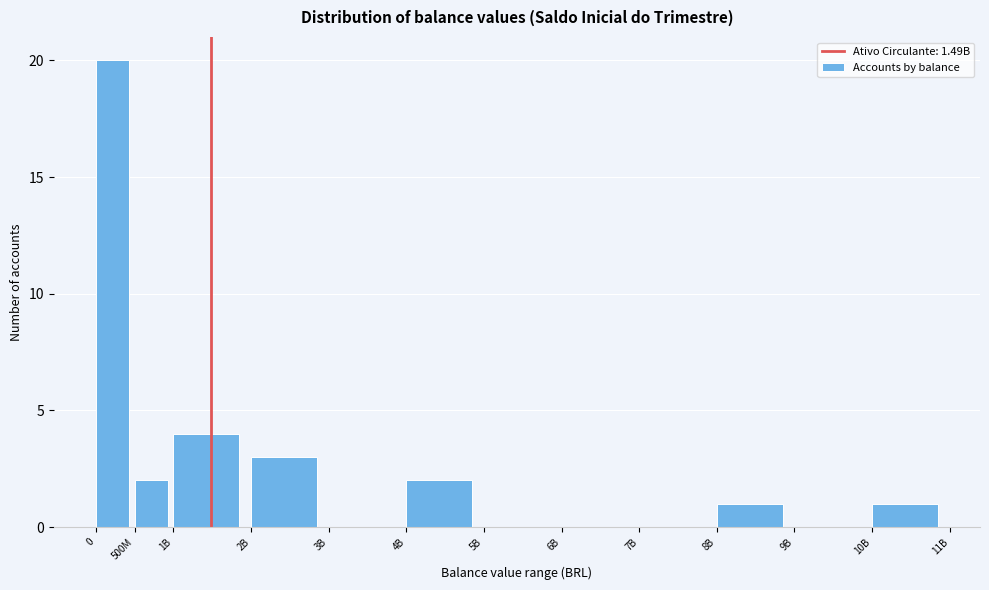

Reading left to right, transcribe all the data shown in this chart.

0=20	500M=2	1B=4	2B=3	3B=0	4B=2	5B=0	6B=0	7B=0	8B=1	9B=0	10B=1